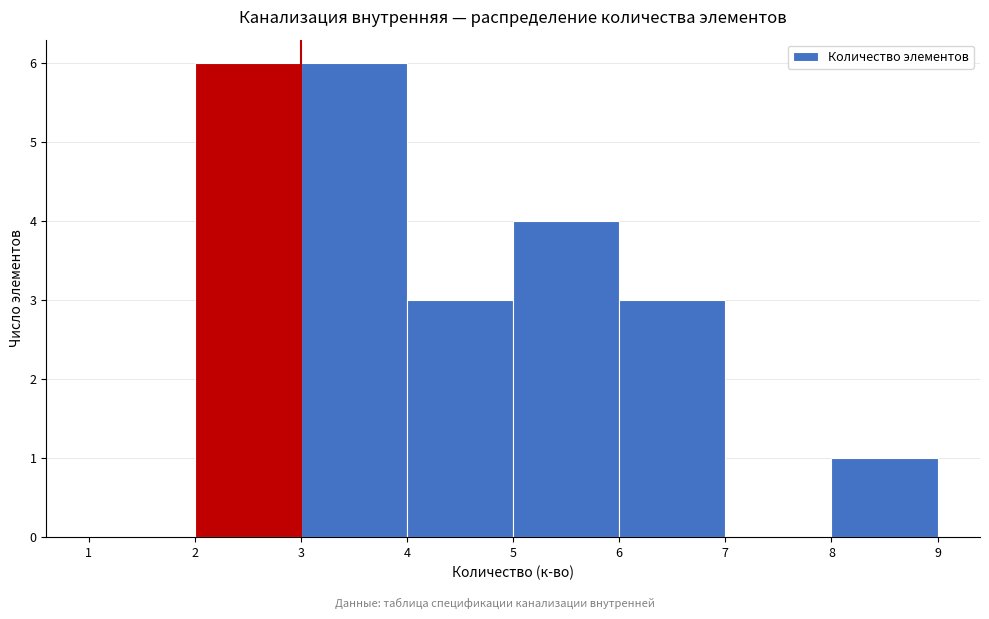

What is the height of the bar covering 6 to 7 on the x-axis? The values are not printed on the chart, so give them approximately, as read against the axis.

3